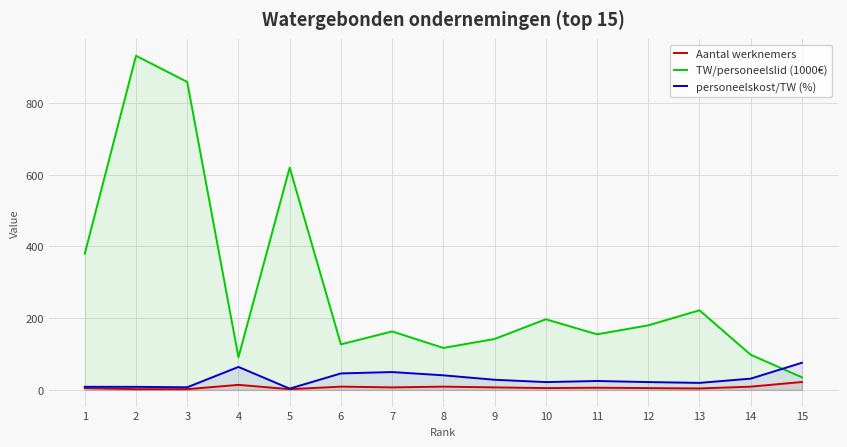

Does the chart display data point markers on the line(s)?

No